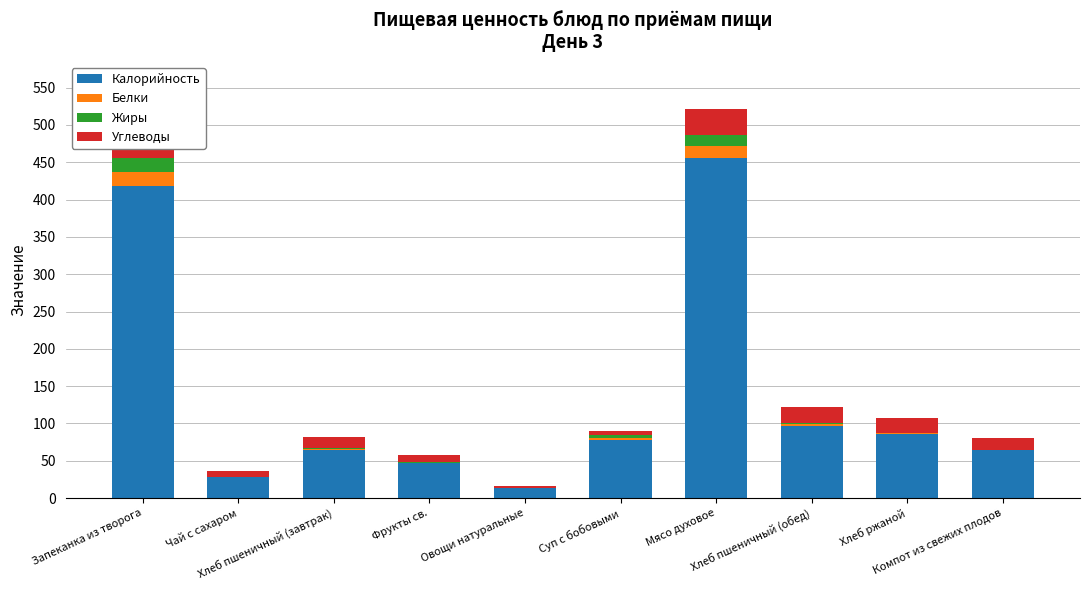

What is the sum of the Жиры values at Фрукты св. and Мясо духовое?

15.6